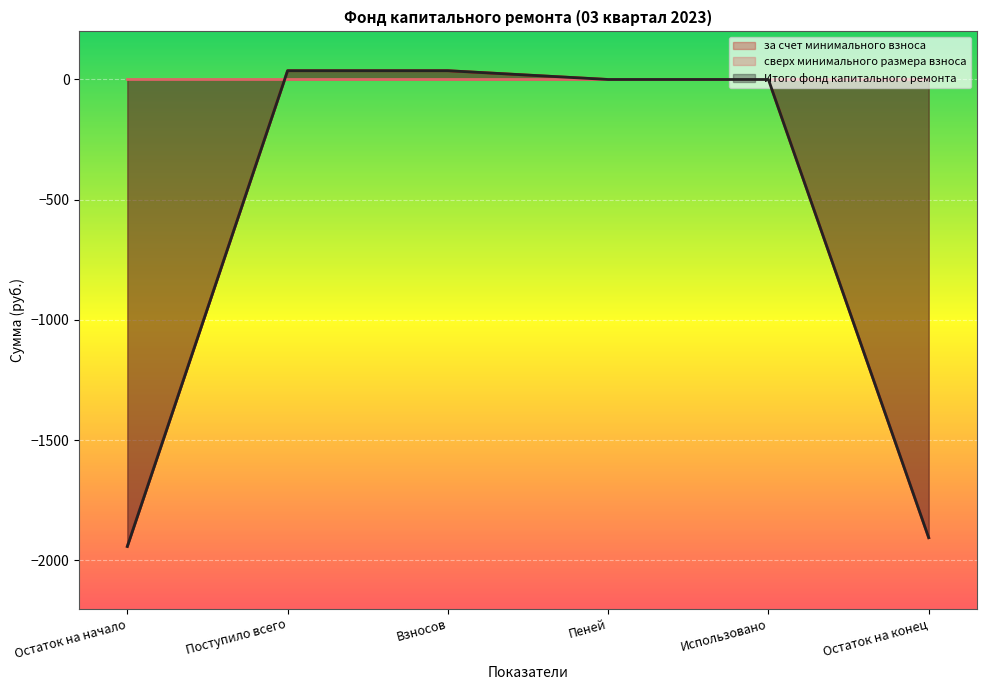

What is the total value across all series at Взносов?

73.0